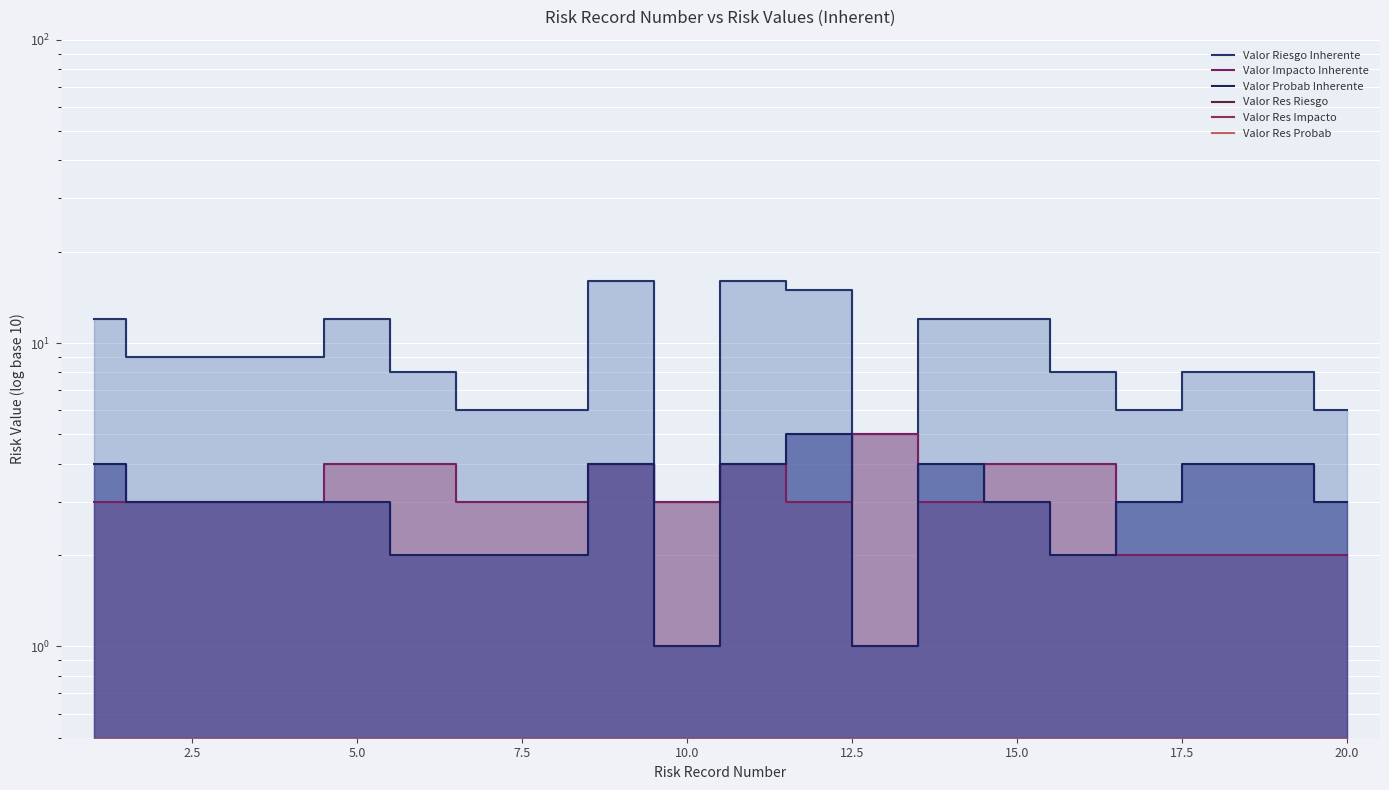

Count the number of categories in the chart.

20